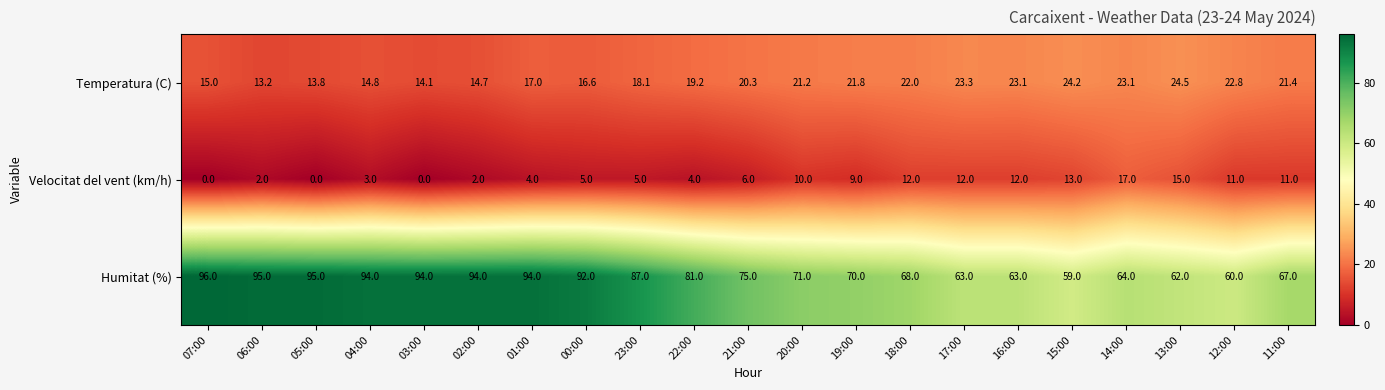

Which series has the largest total across all categories?

Humitat (%)